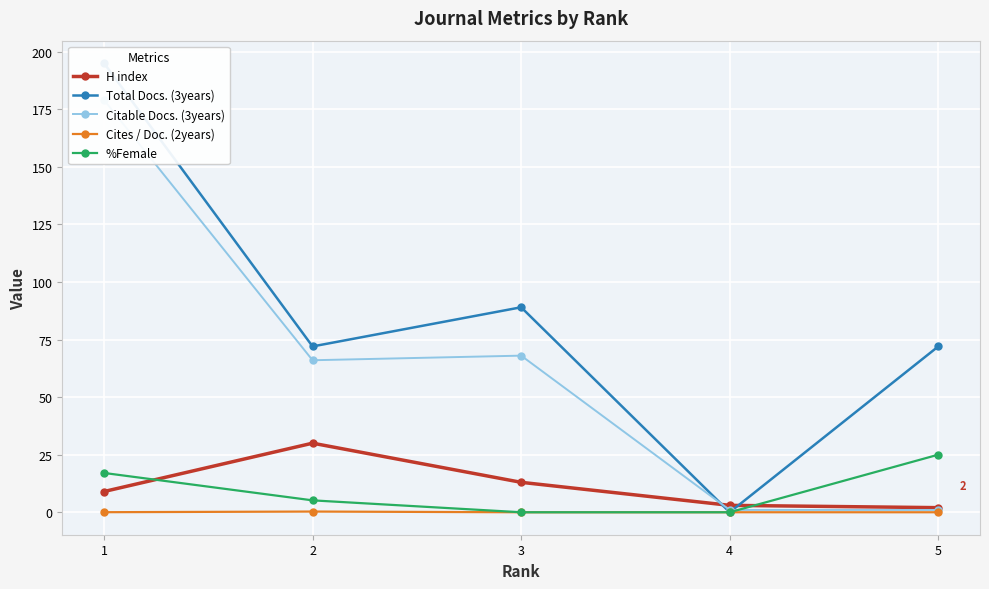

Rank the series at 1 from highest to lowest value.

Total Docs. (3years), Citable Docs. (3years), %Female, H index, Cites / Doc. (2years)